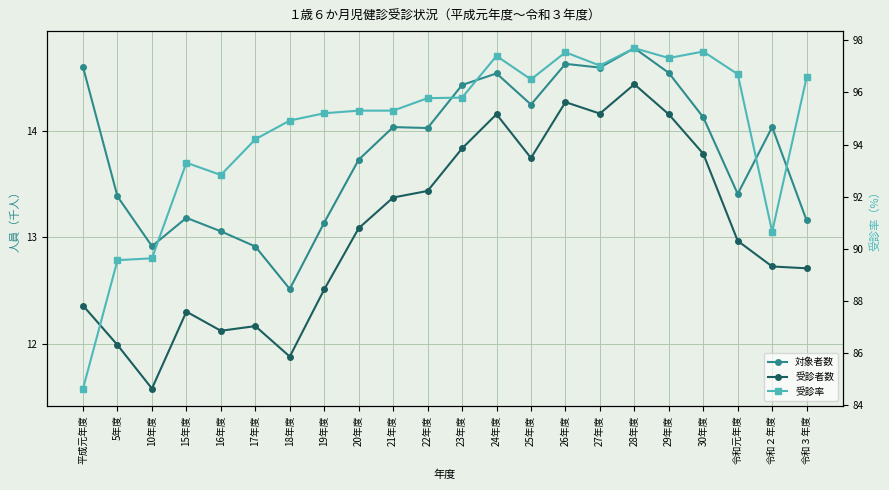

What is the sum of all 受診率 values?

2081.4